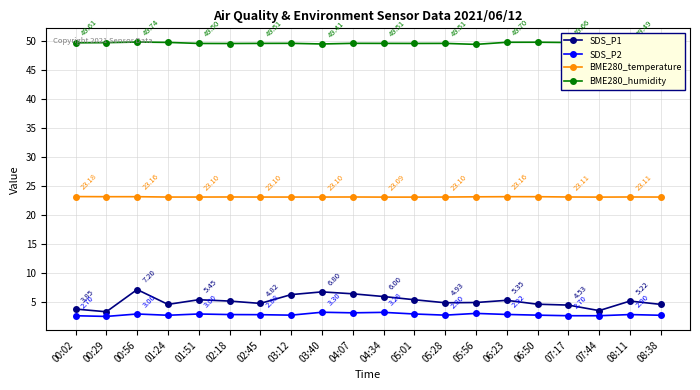

What position from the right is 00:56?

18